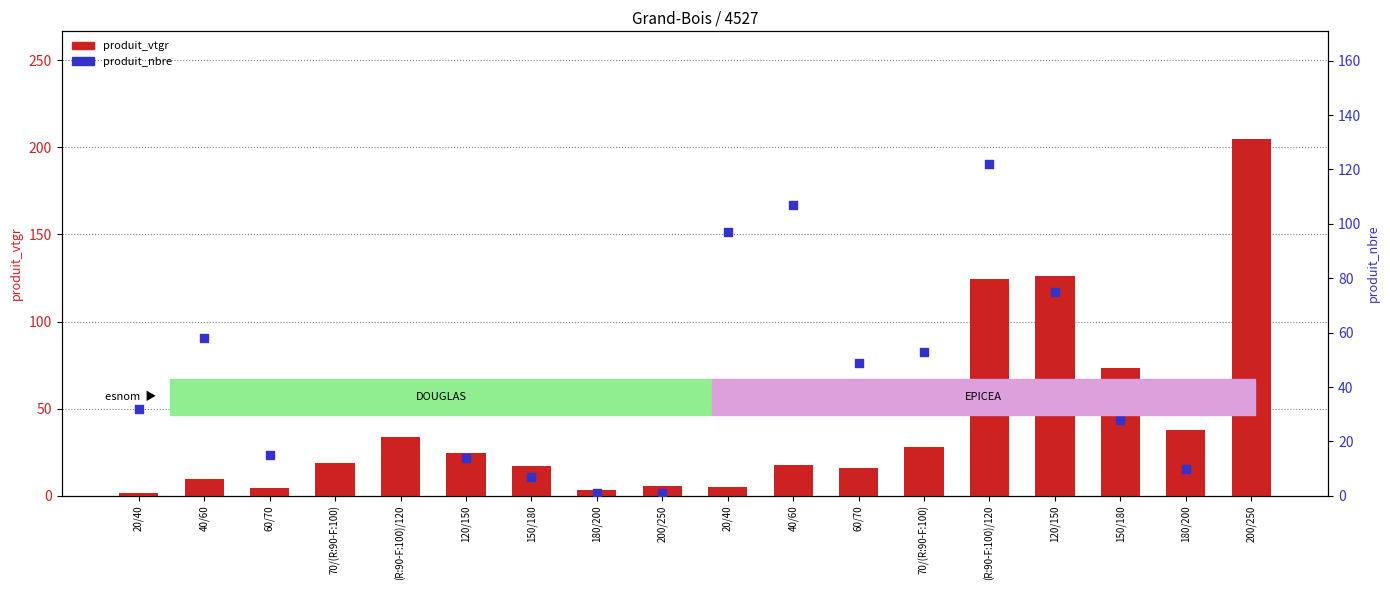

What is the total value across all series at 60/70?

19.6